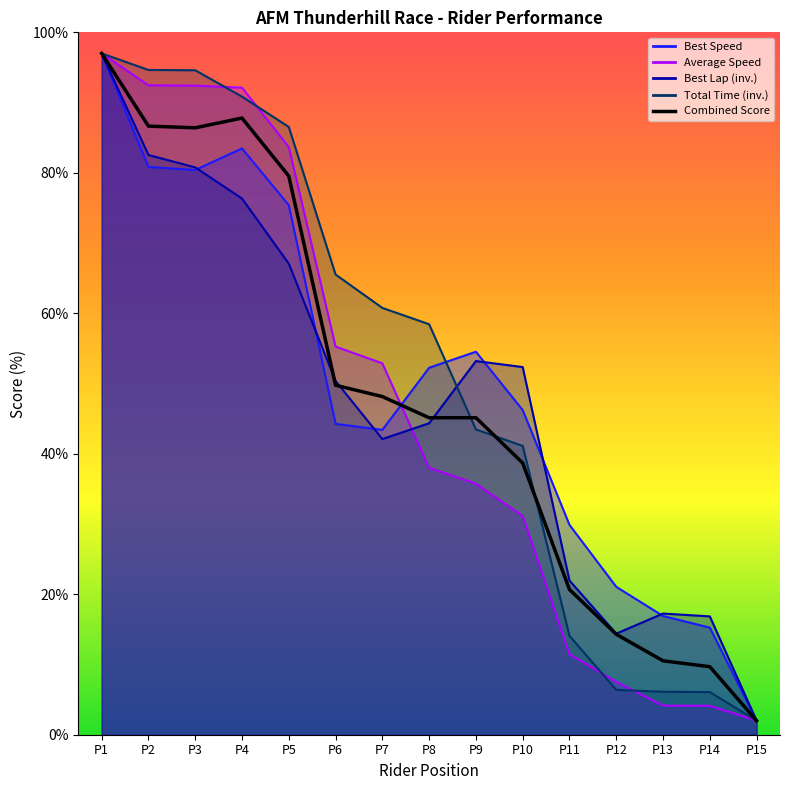

Which category has the highest value across all series?

P1